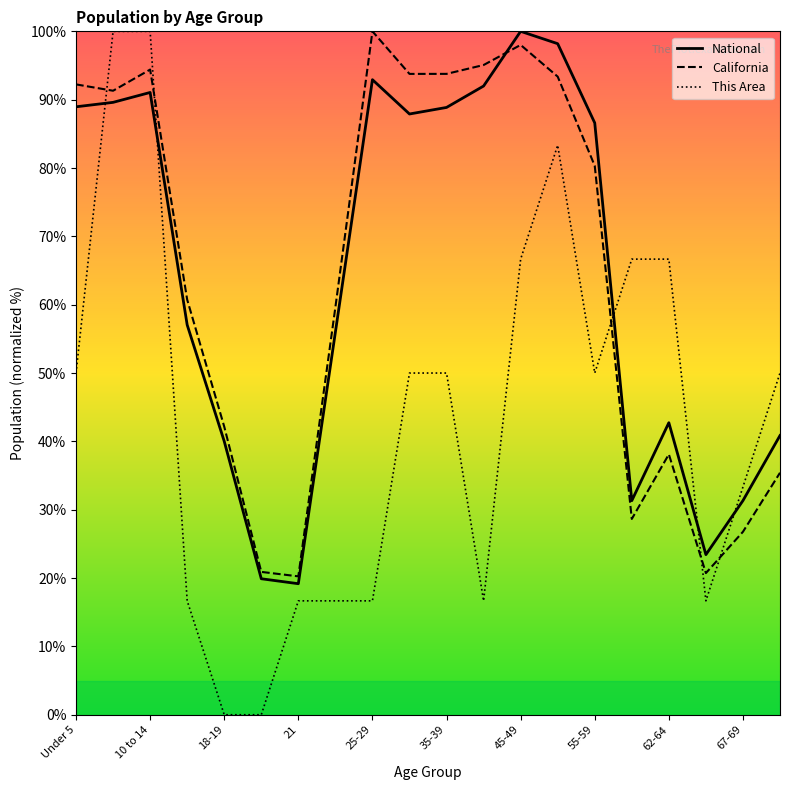

What are all the series names shown in the legend?

National, California, This Area